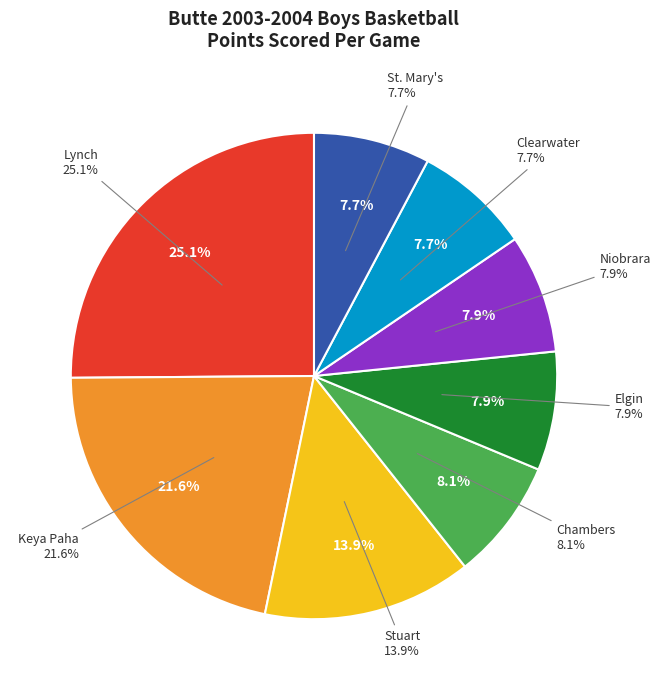

Is St. Mary's the majority of the pie?

No